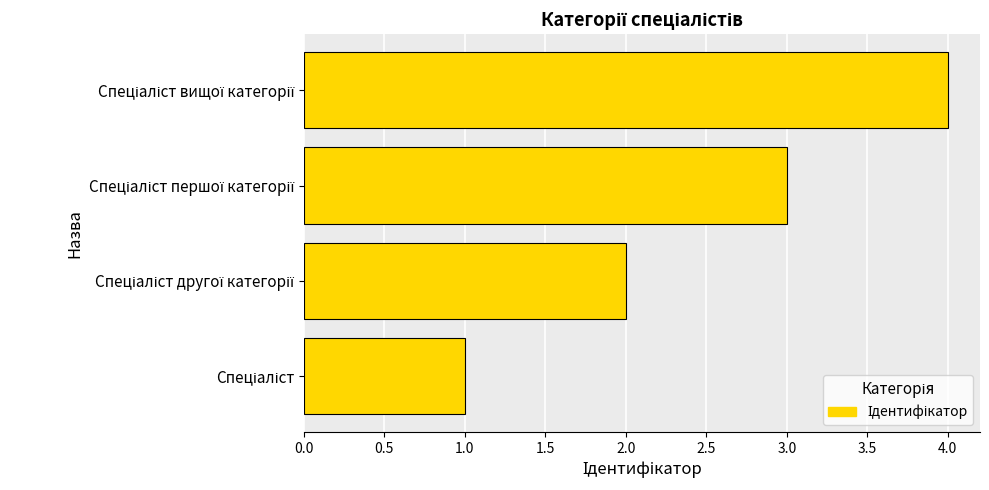

What is the maximum value shown in the chart?

4